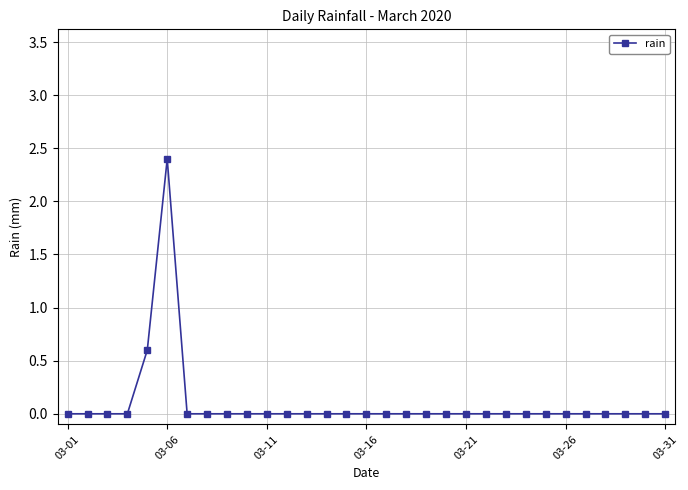

Count the values in the range 0 to 1.

30